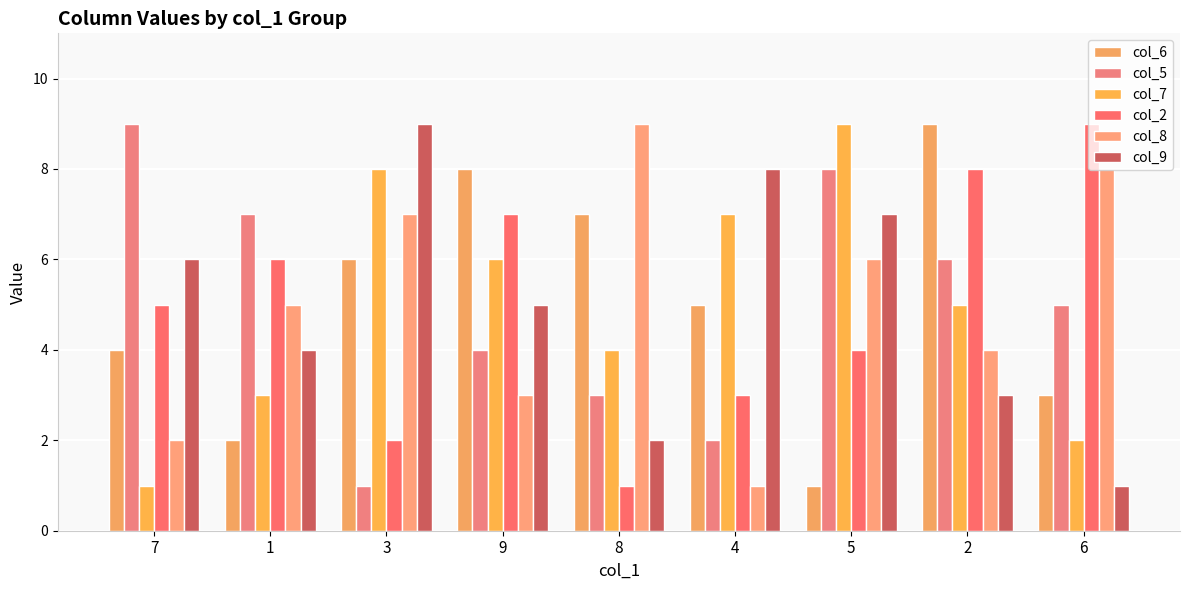

Where does the col_9 series first go above 5?

7